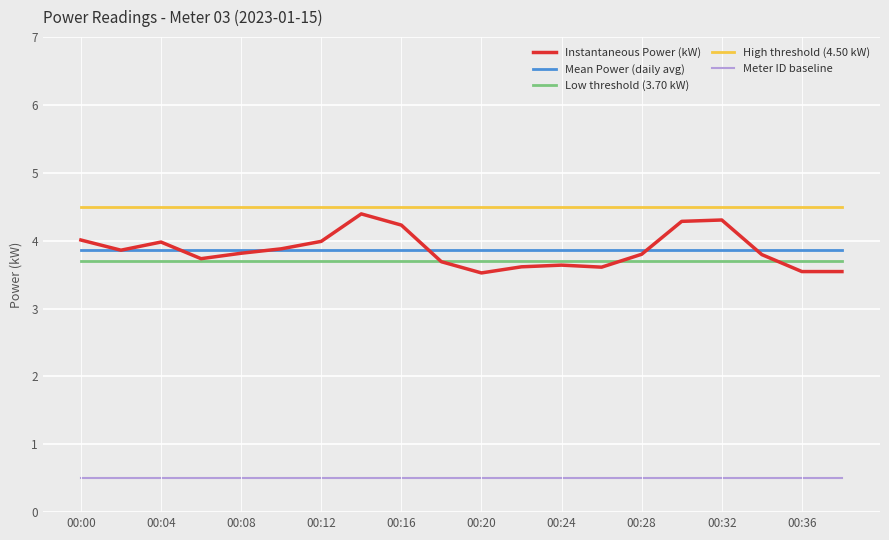

What is the smallest value displayed?

0.5